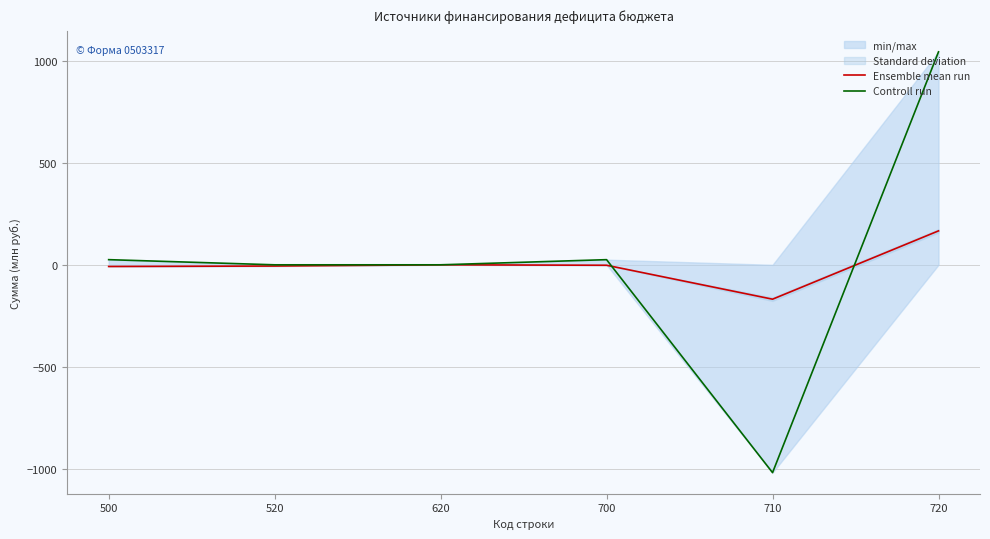

How many data points does each series have?

6